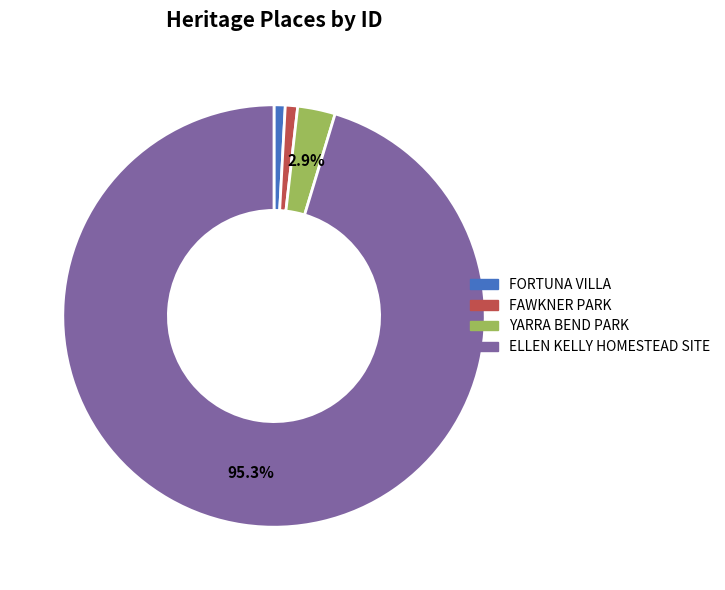

Is it true that FORTUNA VILLA is 11% of the pie?

False